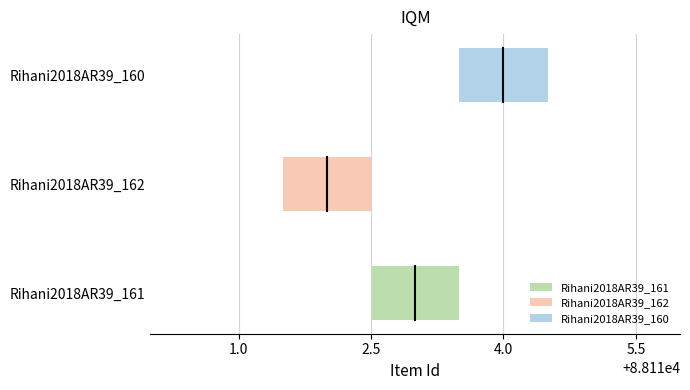

Where does the data first go above 88113?

Rihani2018AR39_160